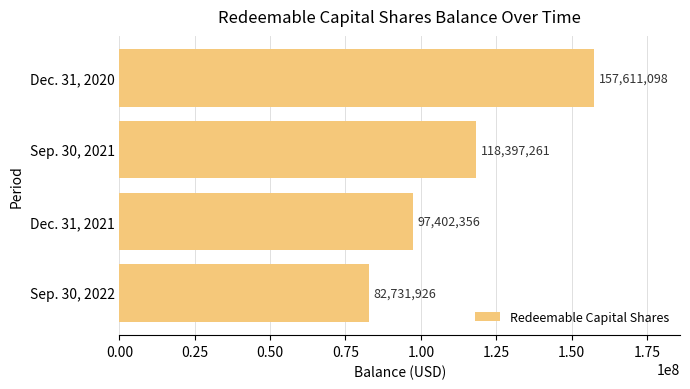

What is the sum of the values at Dec. 31, 2021 and Sep. 30, 2022?

180134282